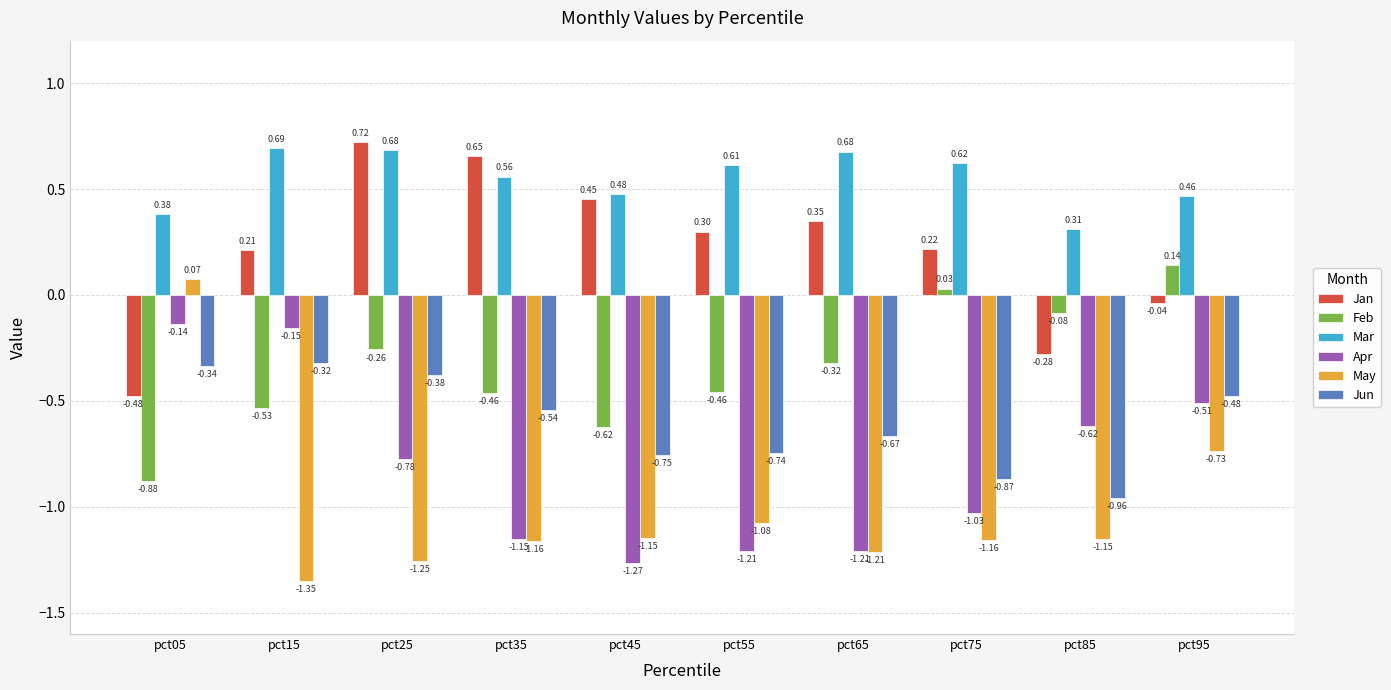

What is the difference between the second highest and minimum values in the Feb series?

0.9